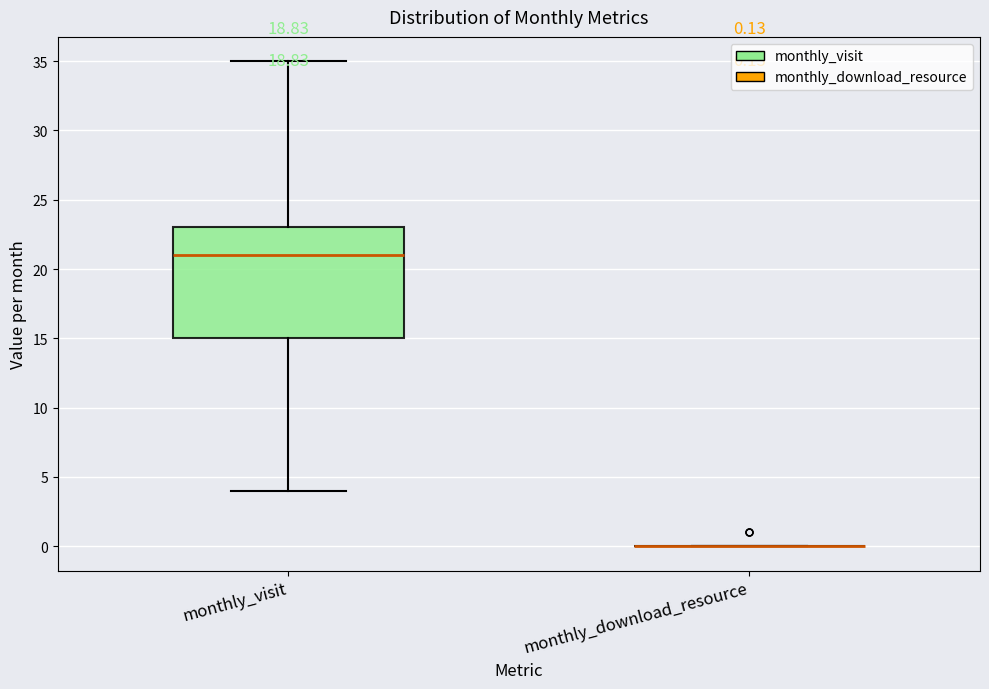

Comparing the boxes themselves (not the whiskers), which one is the tallest?

monthly_visit